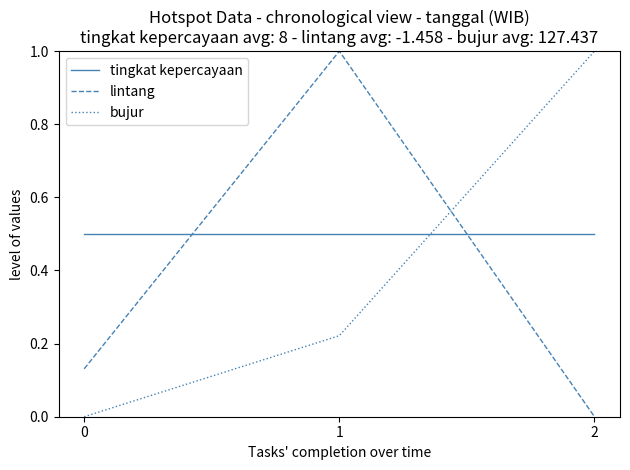

Count the lintang values in the range 0 to 1.

3